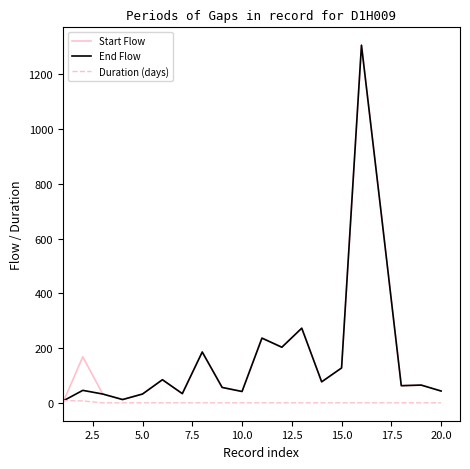

Which series has the widest spread of values?

Start Flow